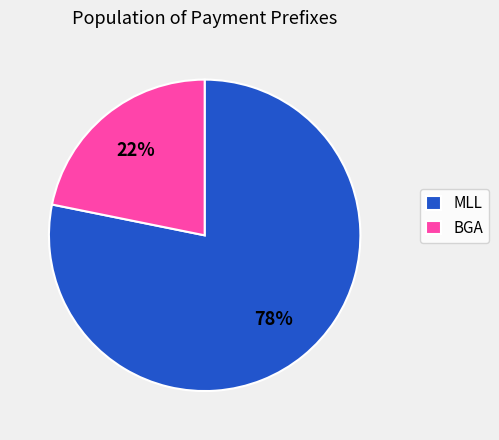

Does MLL represent more than half of the total?

Yes